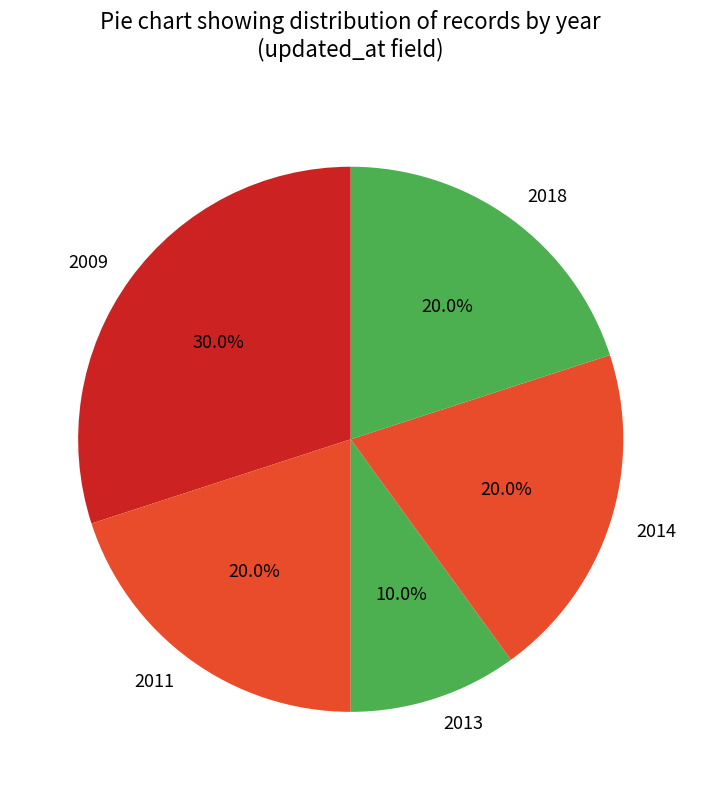

What is the smallest slice in the pie chart?

2013